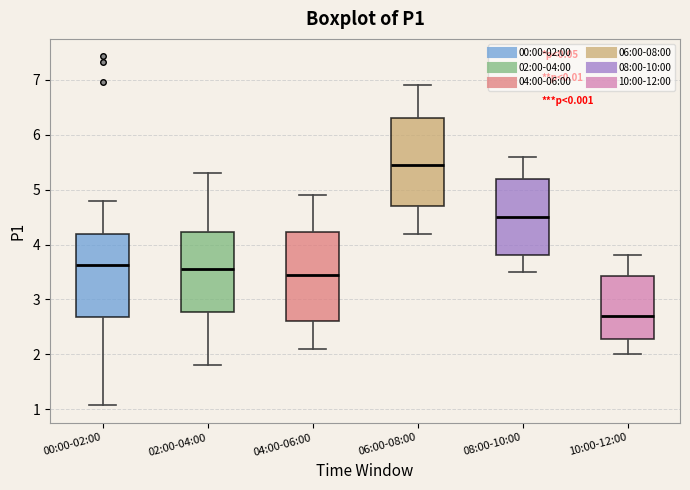

Which box has the highest median line?

06:00-08:00